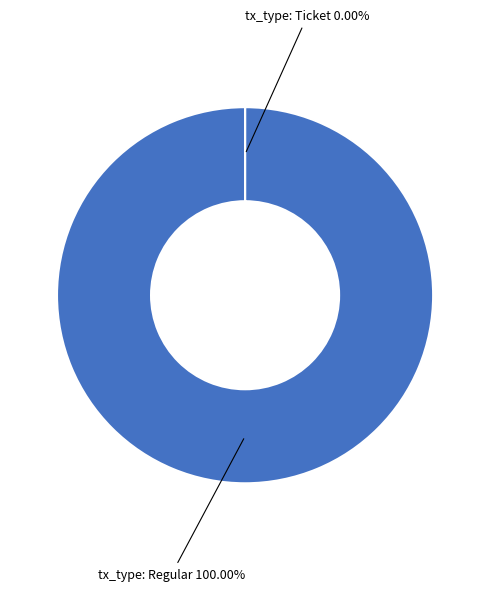

Which category accounts for the majority?

tx_type: Regular